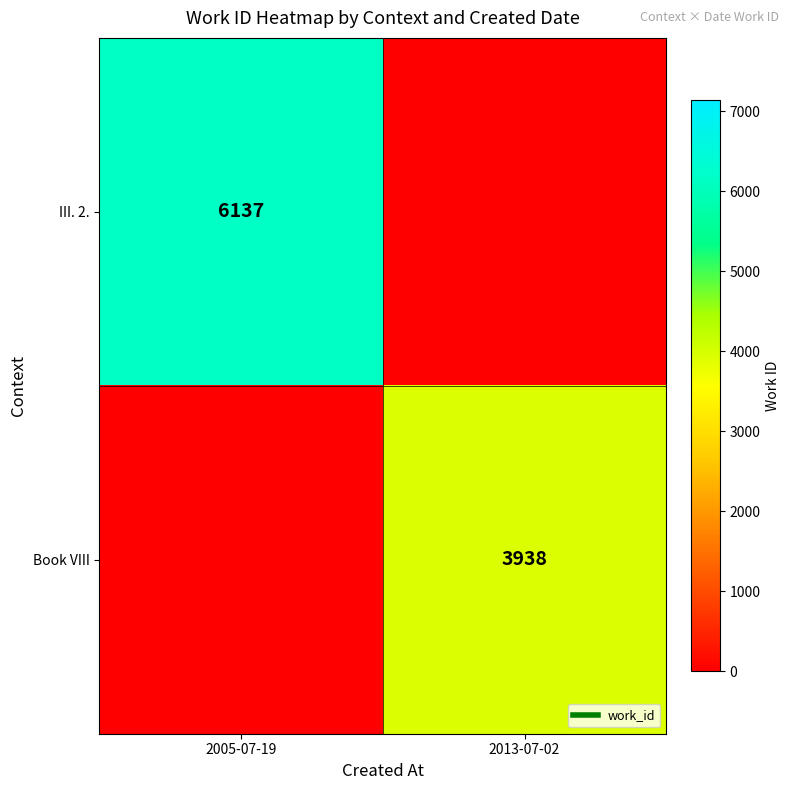

What is the sum of all Book VIII values?

3938